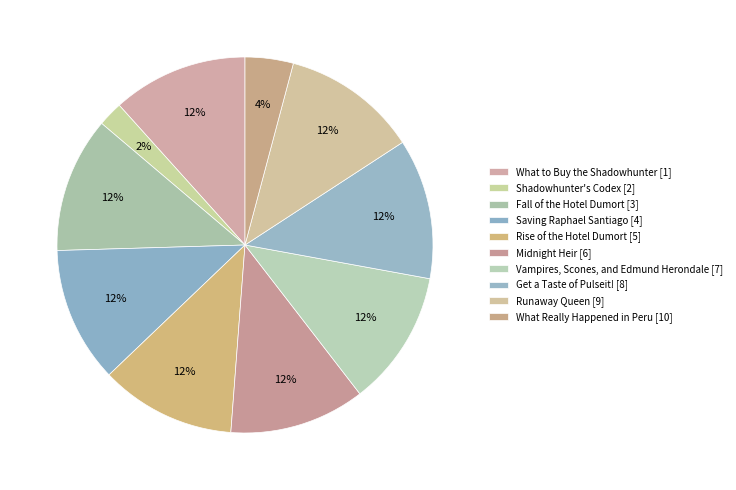

To the nearest percent, what is the difference between the largest and smallest slice percentages?

10%